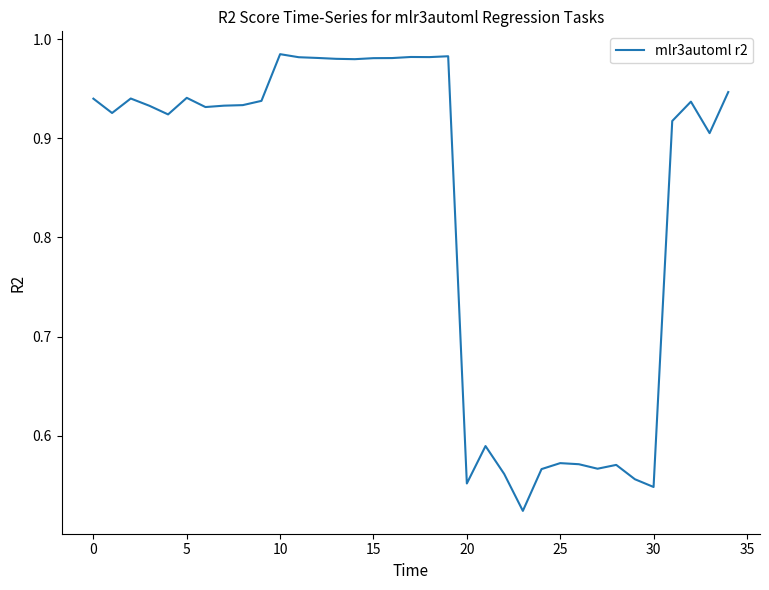

Does the chart display data point markers on the line(s)?

No